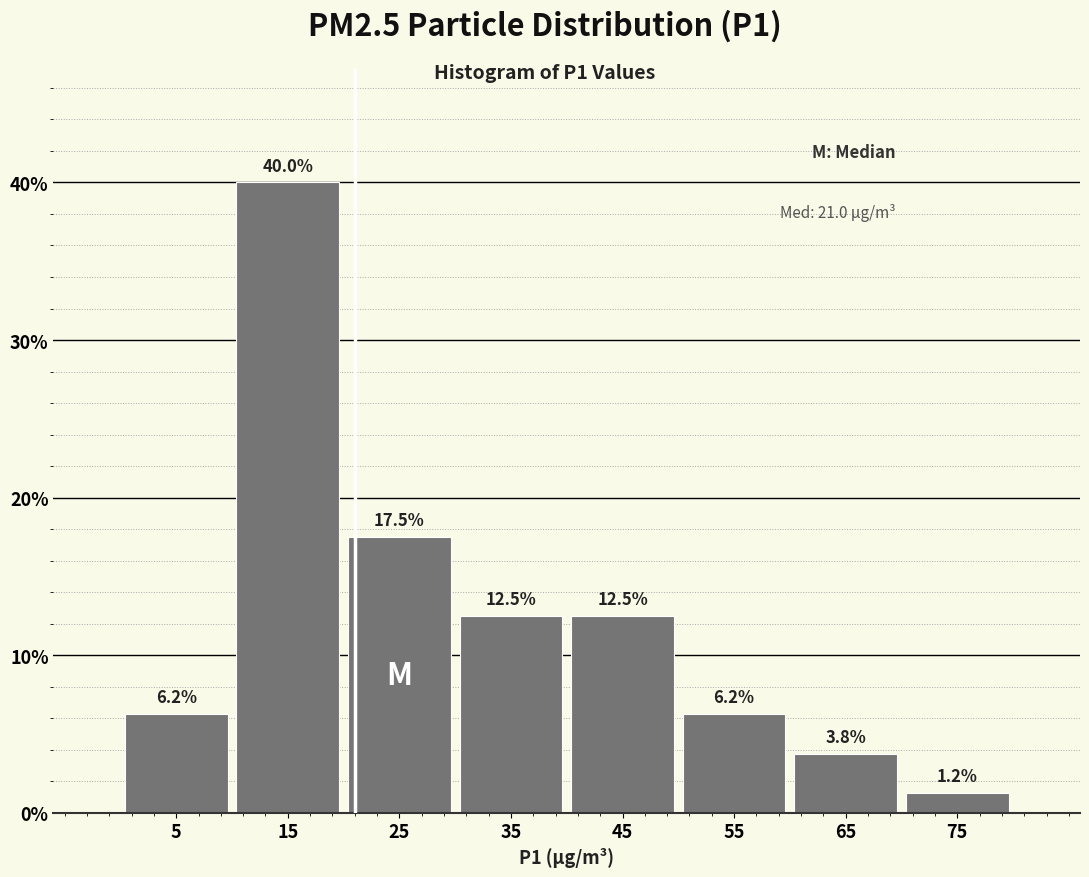

Reading left to right, transcribe this chart: for each bar, give the range it covers on the x-axis and its height.

0 to 10: 6.2
10 to 20: 40.0
20 to 30: 17.5
30 to 40: 12.5
40 to 50: 12.5
50 to 60: 6.2
60 to 70: 3.8
70 to 80: 1.2